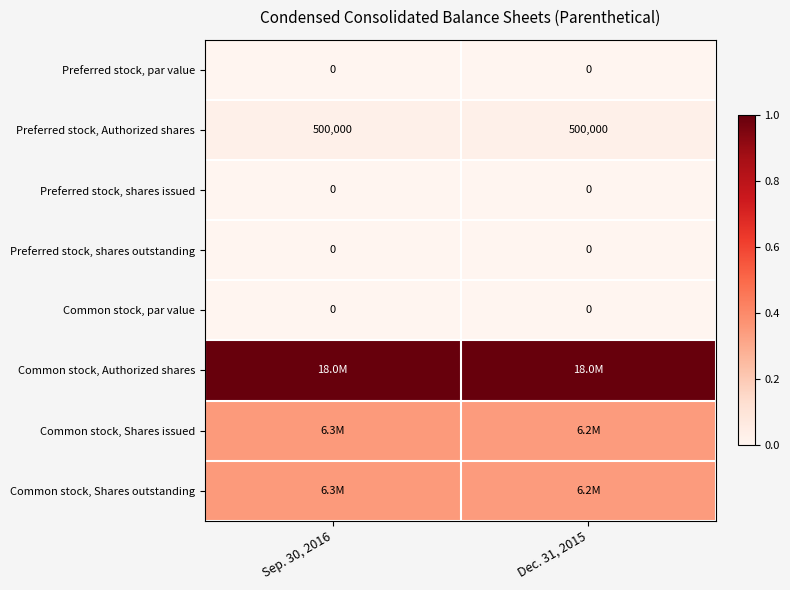

Rank the categories by Preferred stock, shares outstanding value from highest to lowest.

Sep. 30, 2016, Dec. 31, 2015